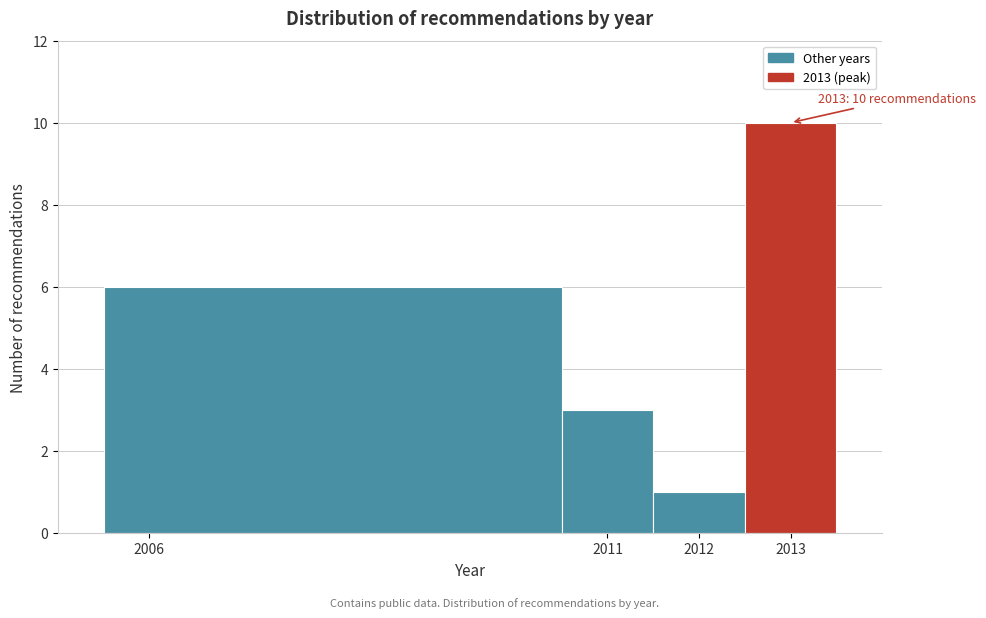

Over which range of the x-axis is the bar tallest?

2012.5 to 2013.5